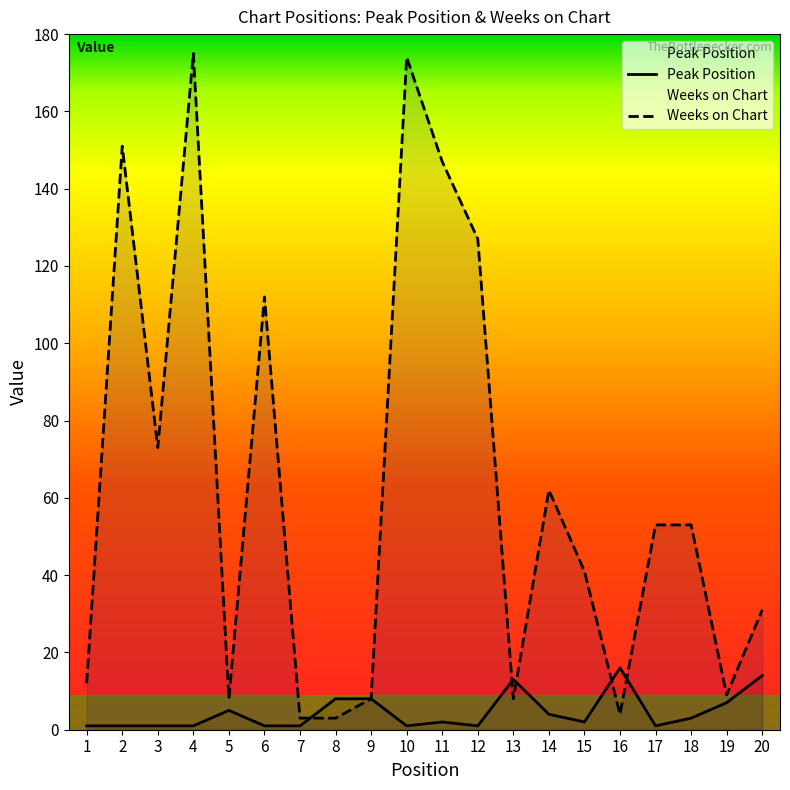

What is the difference between the highest and lowest values at 3?

72